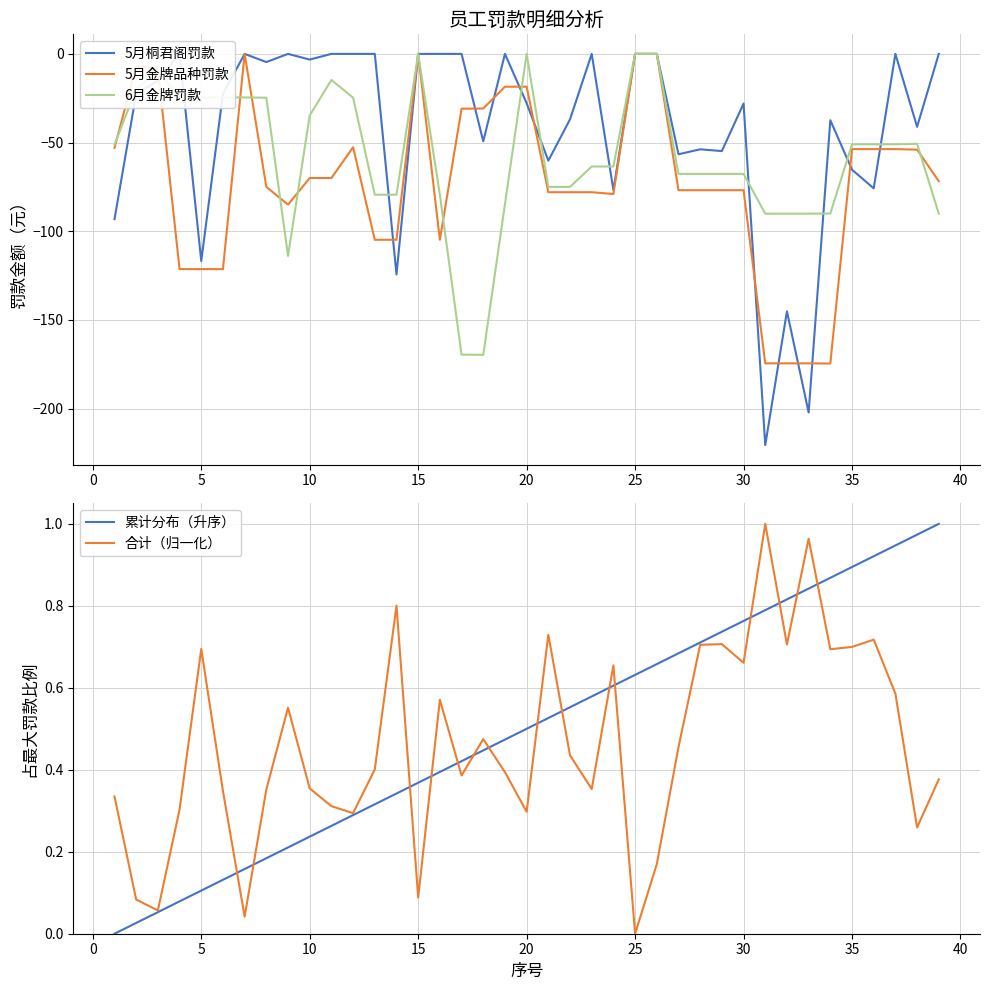

What are all the series names shown in the legend?

5月桐君阁罚款, 5月金牌品种罚款, 6月金牌罚款, 累计分布（升序）, 合计（归一化）